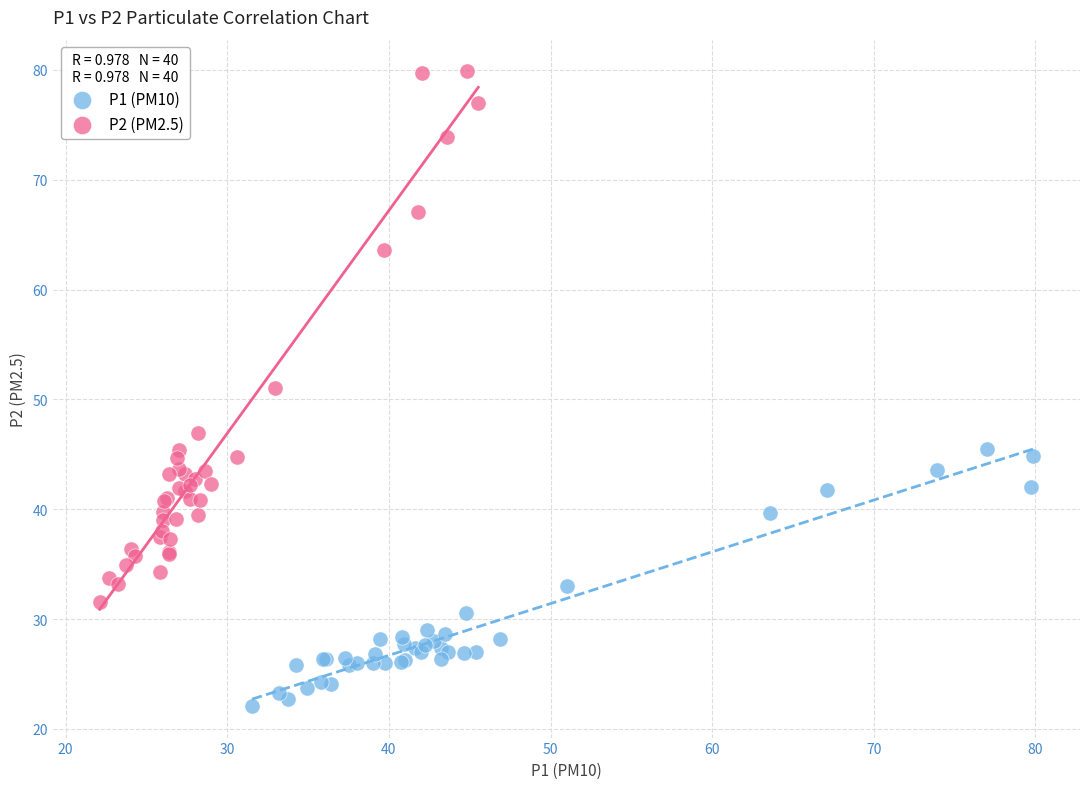

What are all the series names shown in the legend?

P1 (PM10), P2 (PM2.5)